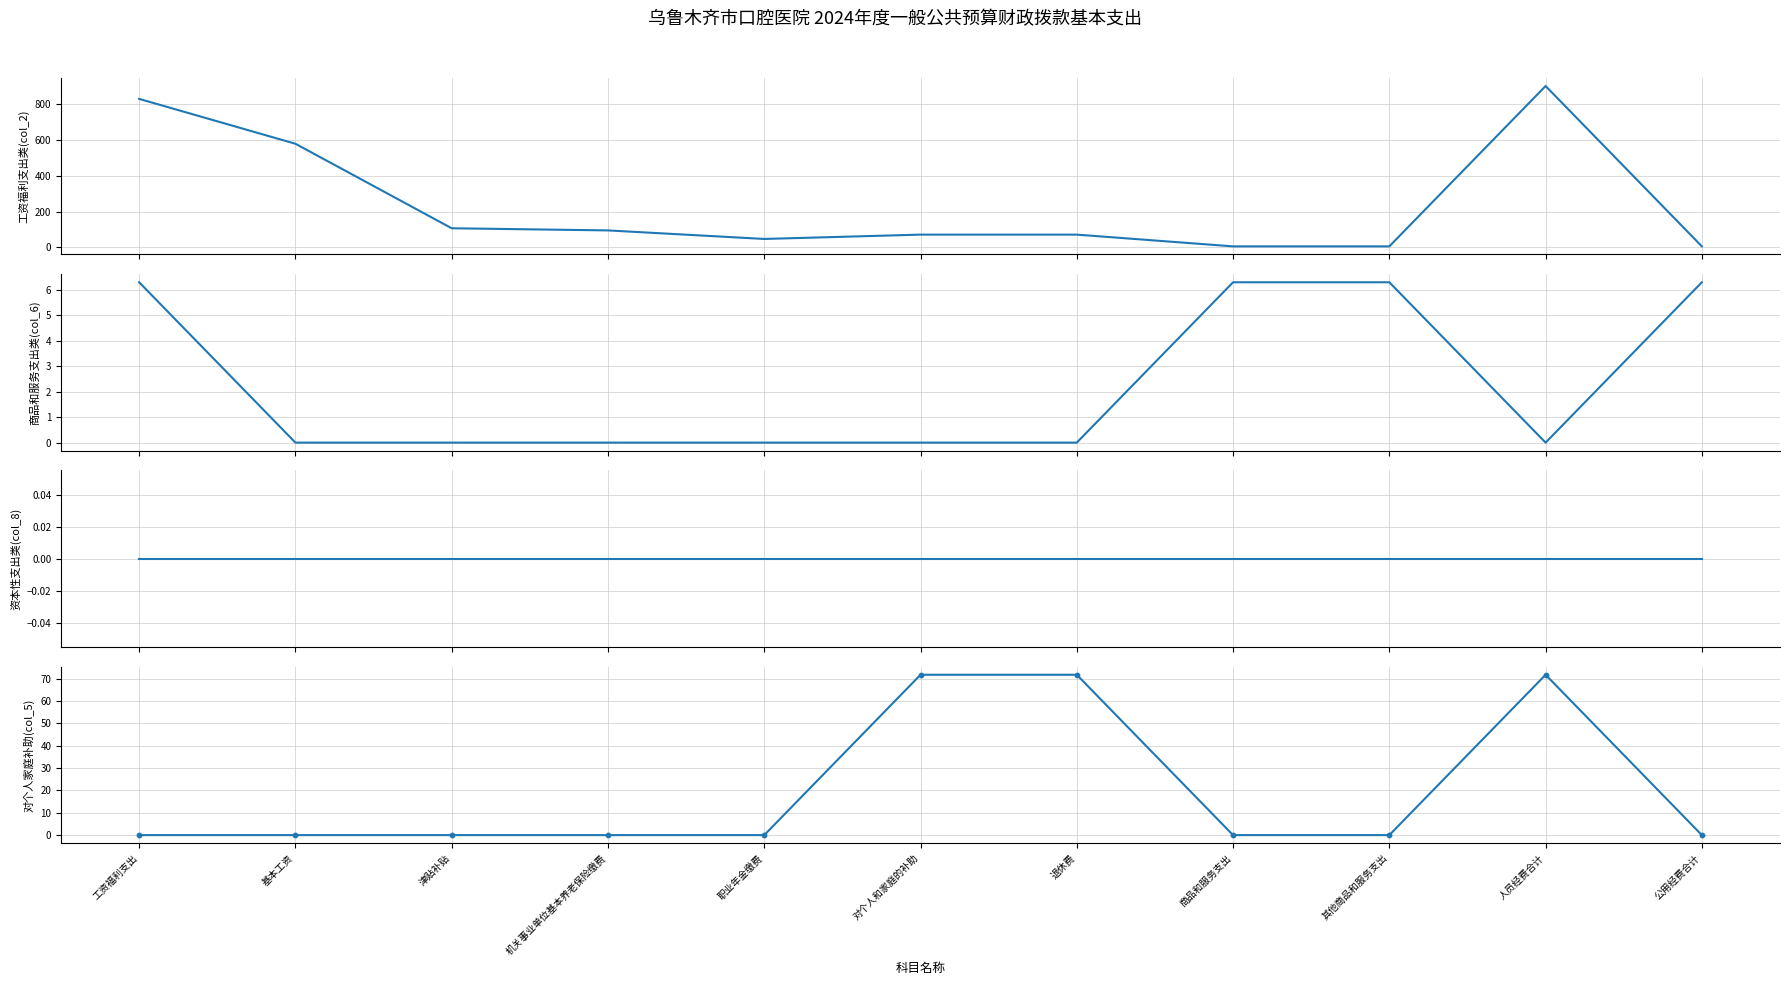

Which series has the widest spread of Y values?

工资福利支出类(col_2)